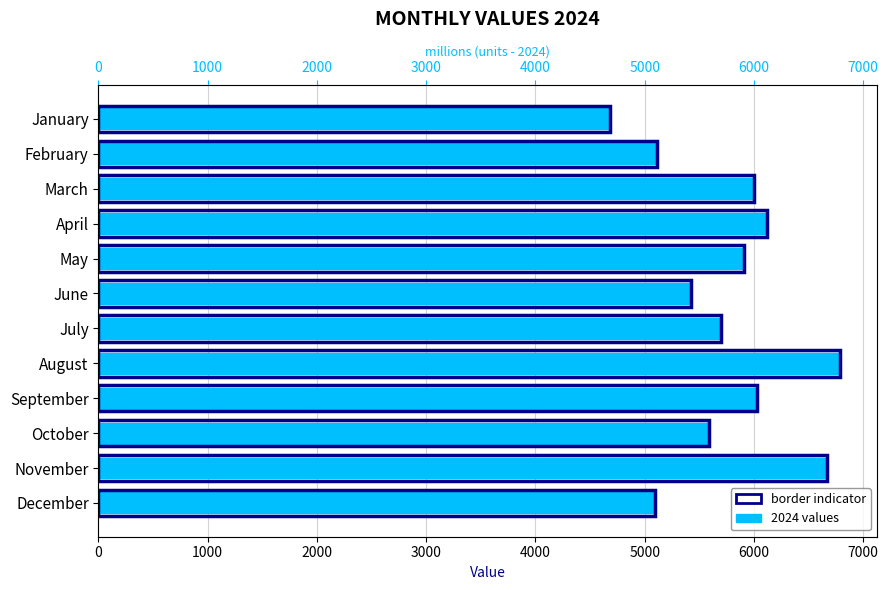

Rank the categories by value from highest to lowest.

August, November, April, September, March, May, July, October, June, February, December, January